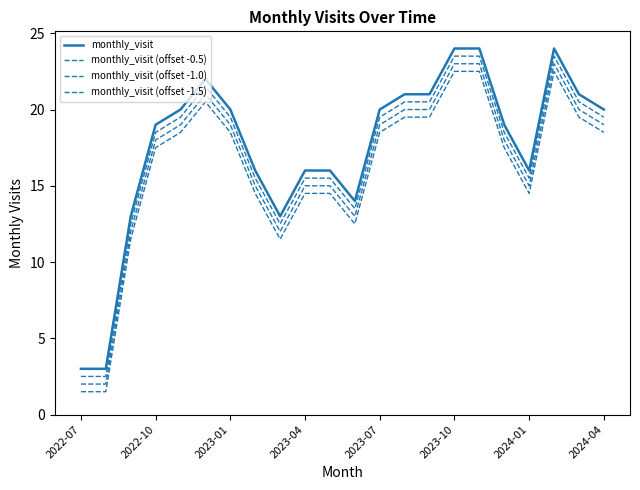

List the series in order of their peak value, highest first.

monthly_visit, monthly_visit (offset -0.5), monthly_visit (offset -1.0), monthly_visit (offset -1.5)